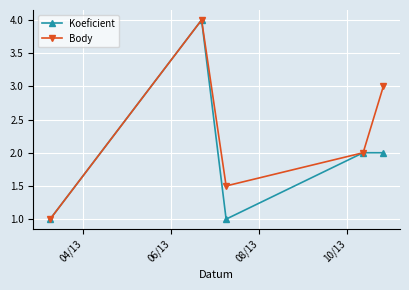

What is the difference between the maximum and minimum values in the Body series?

3.0